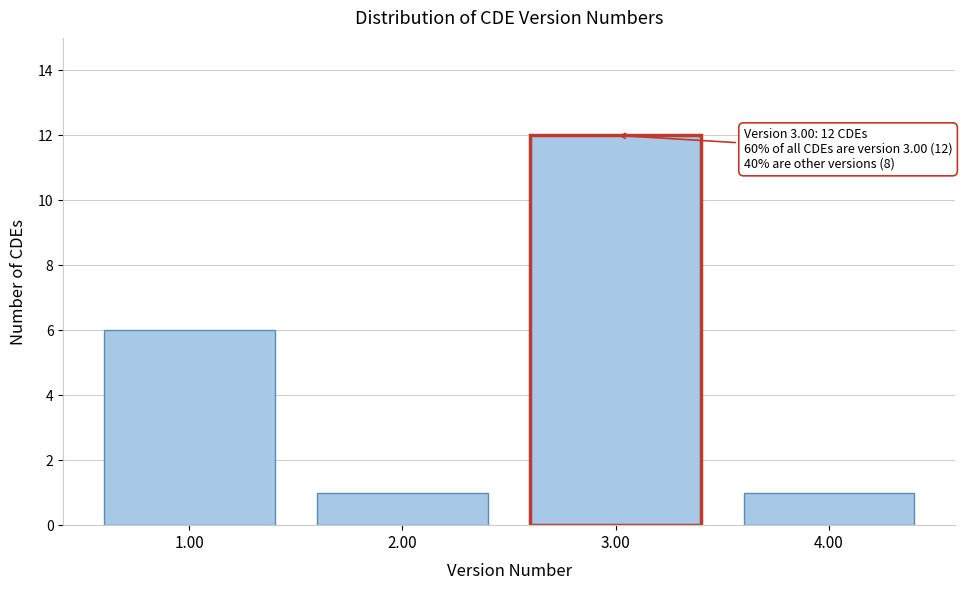

Reading left to right, list all the values displayed in this chart.

1.00=6	2.00=1	3.00=12	4.00=1